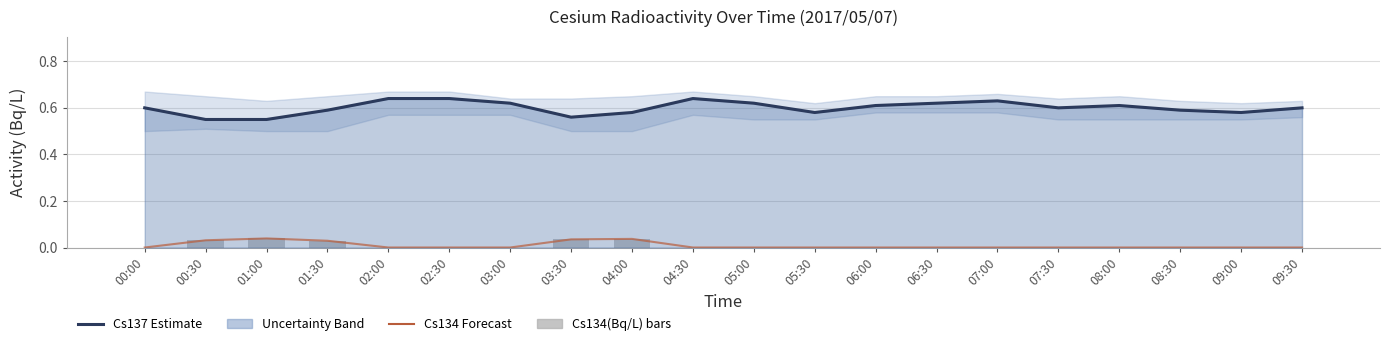

At which label does Cs134(Bq/L) reach its peak?

01:00